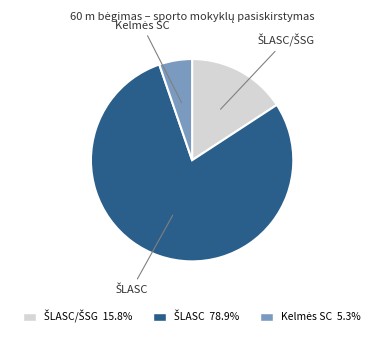

Is there a majority slice in this chart?

Yes